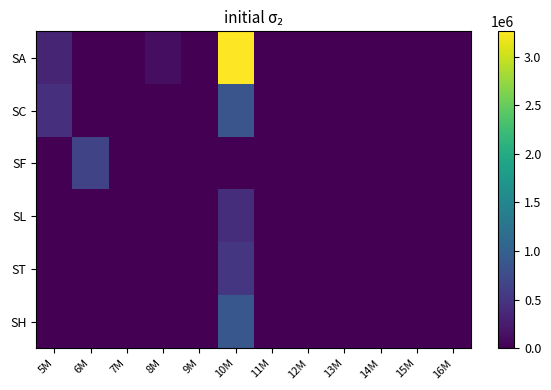

Reading left to right, extract all data points from this chart.

SA: 5M=343169	6M=0	7M=0	8M=124190	9M=0	10M=3261578	11M=0	12M=0	13M=0	14M=0	15M=0	16M=0
SC: 5M=449125	6M=0	7M=0	8M=0	9M=0	10M=866101	11M=0	12M=0	13M=0	14M=0	15M=0	16M=0
SF: 5M=0	6M=666271	7M=0	8M=0	9M=0	10M=0	11M=0	12M=0	13M=0	14M=0	15M=0	16M=0
SL: 5M=0	6M=0	7M=0	8M=0	9M=0	10M=421830	11M=0	12M=0	13M=0	14M=0	15M=0	16M=0
ST: 5M=0	6M=0	7M=0	8M=0	9M=0	10M=512400	11M=0	12M=0	13M=0	14M=0	15M=0	16M=0
SH: 5M=0	6M=0	7M=0	8M=0	9M=0	10M=890200	11M=0	12M=0	13M=0	14M=0	15M=0	16M=0